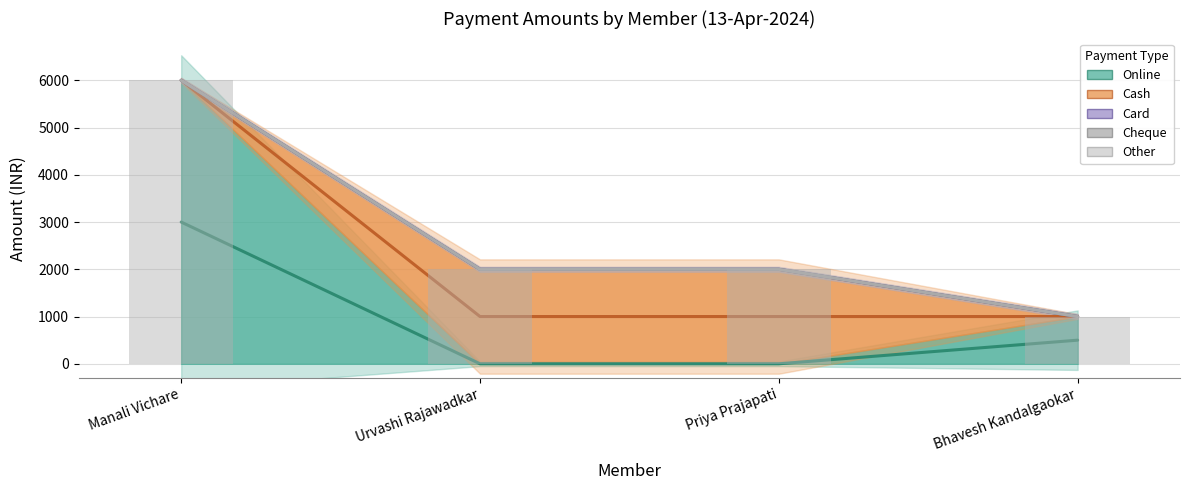

Is the value of Cash at Bhavesh Kandalgaokar greater than the value of Cheque at Urvashi Rajawadkar?

No